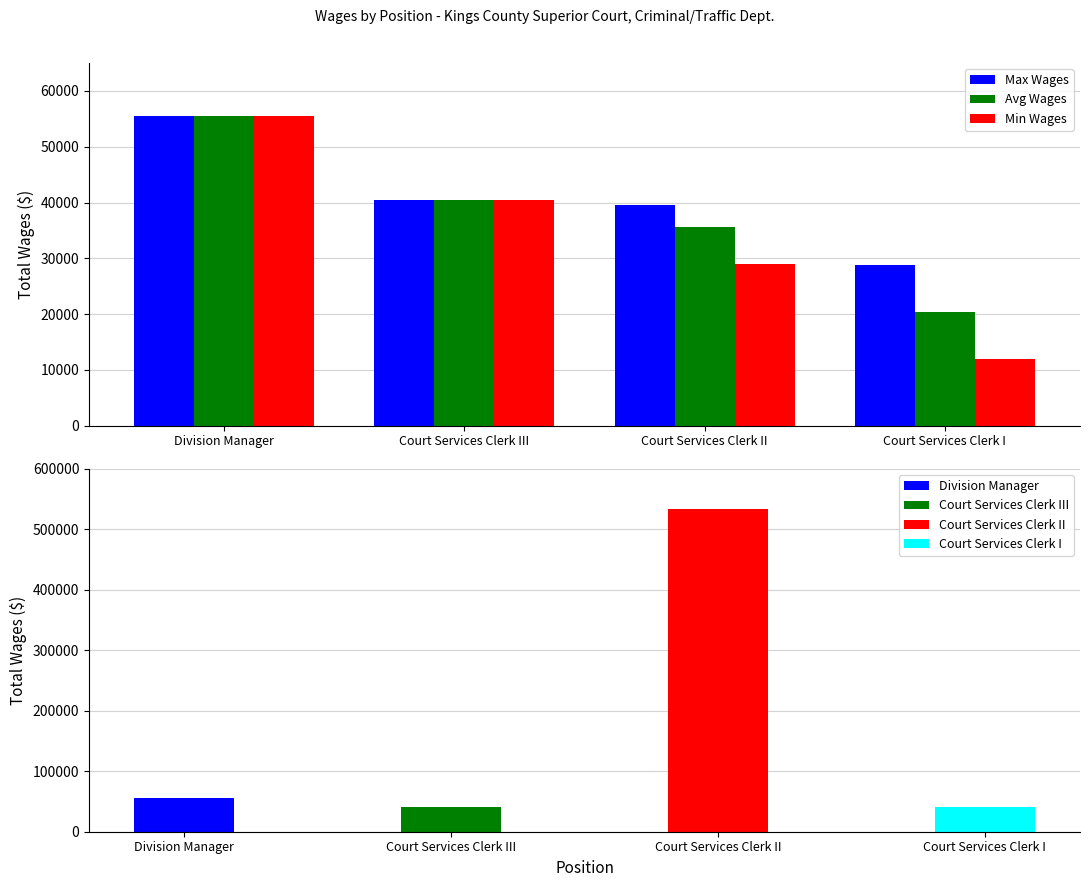

Rank the series at Court Services Clerk III from lowest to highest value.

Max Wages, Avg Wages, Min Wages